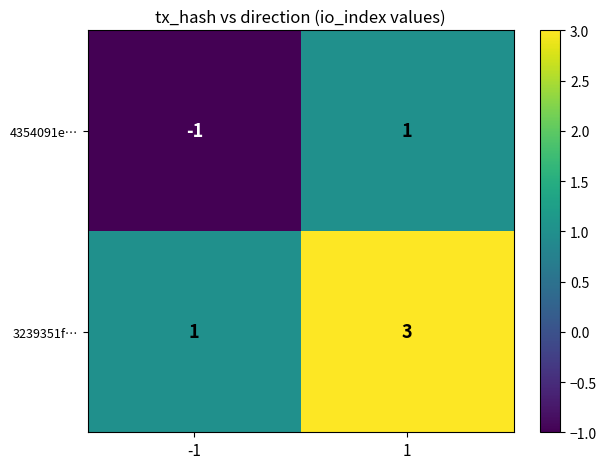

Reading left to right, extract all data points from this chart.

4354091e…: -1	1
3239351f…: 1	3